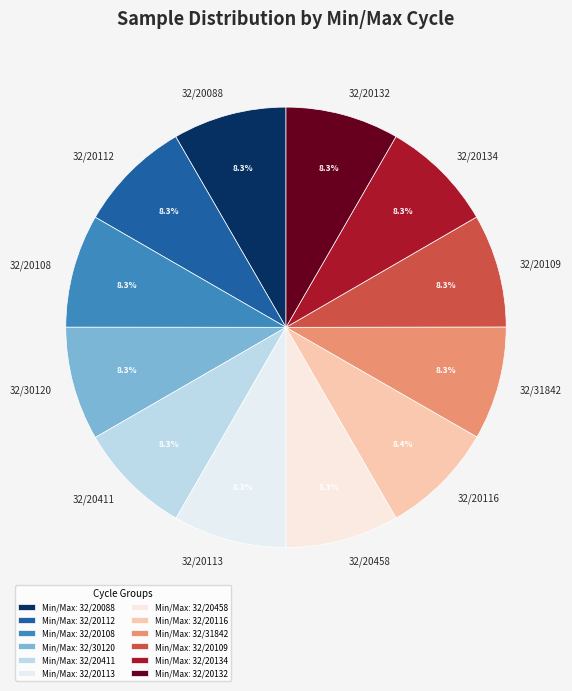

How many segments does this pie chart have?

12